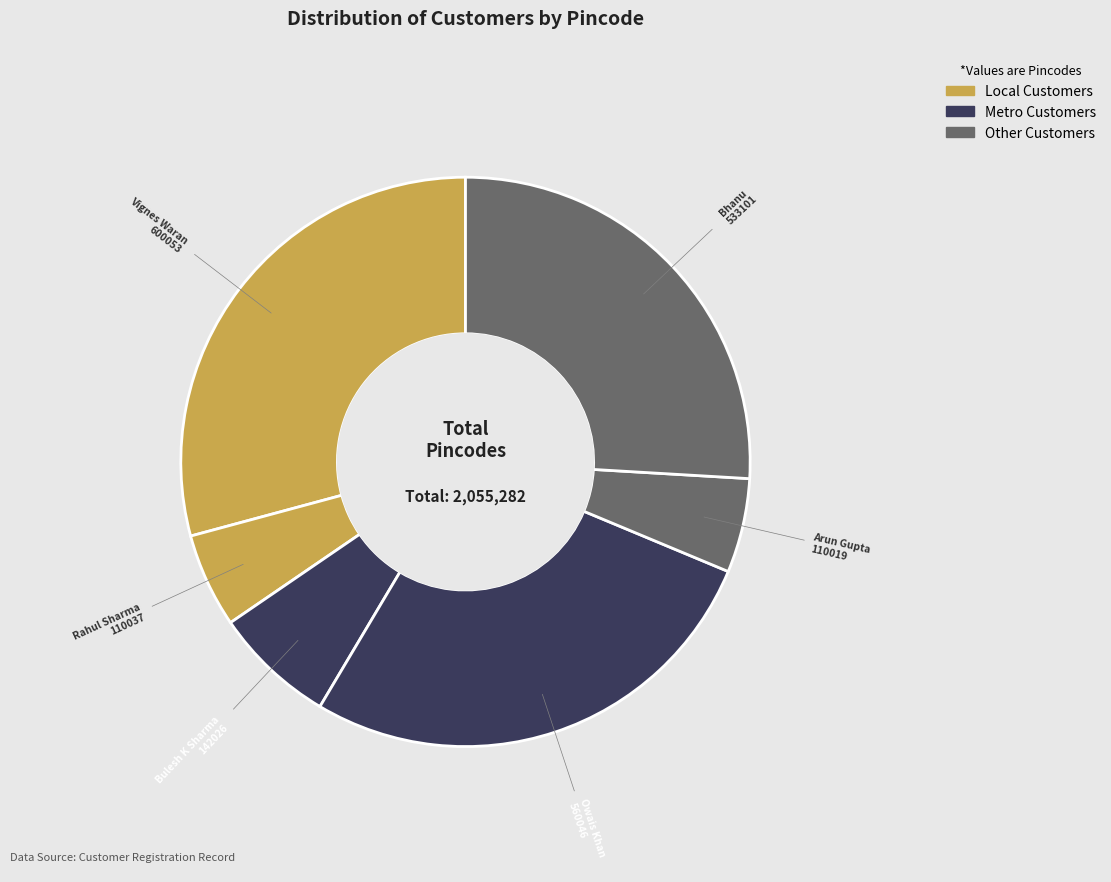

How many slices are in this pie chart?

6